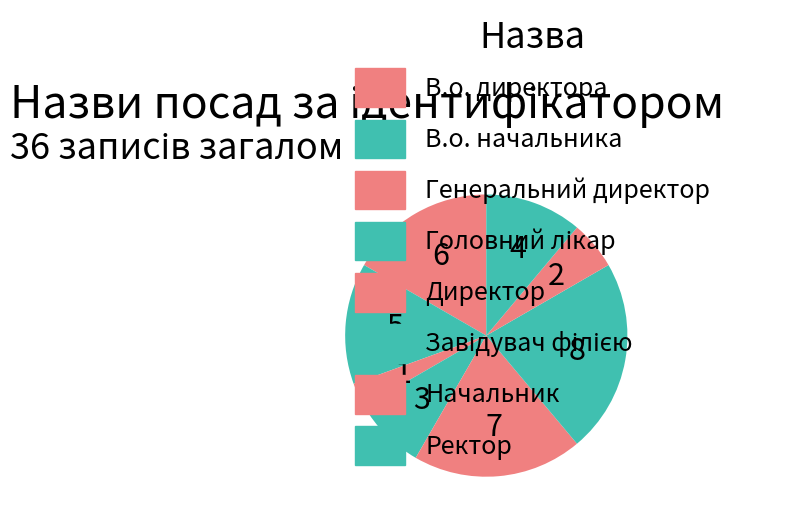

Which has a higher value, В.о. начальника or В.о. директора?

В.о. директора